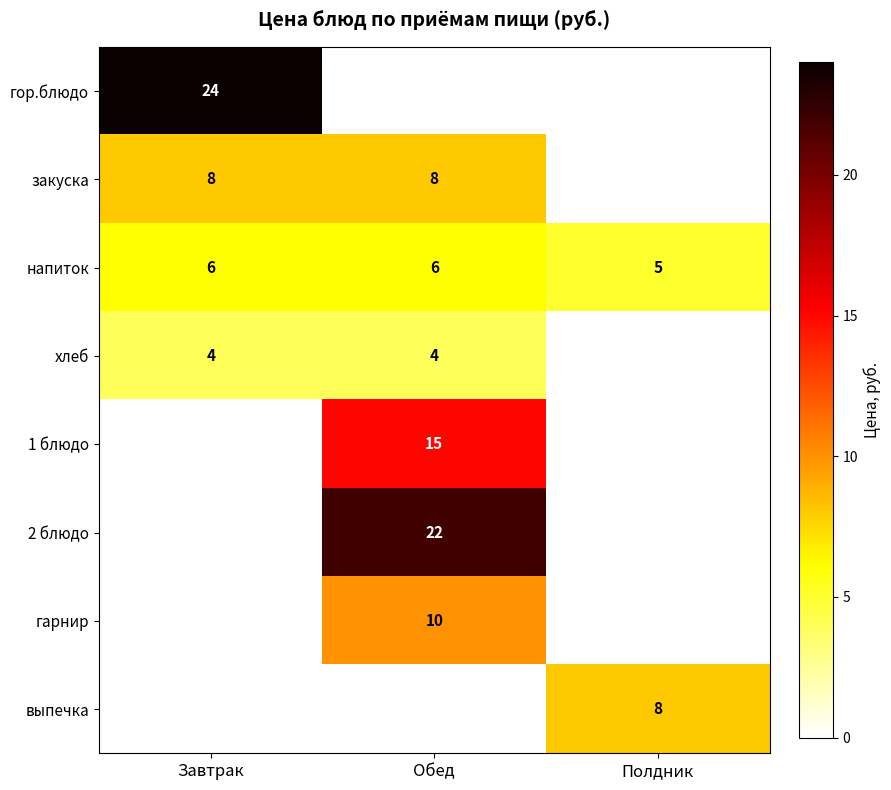

True or false: выпечка has a value of 3 at Полдник.

False